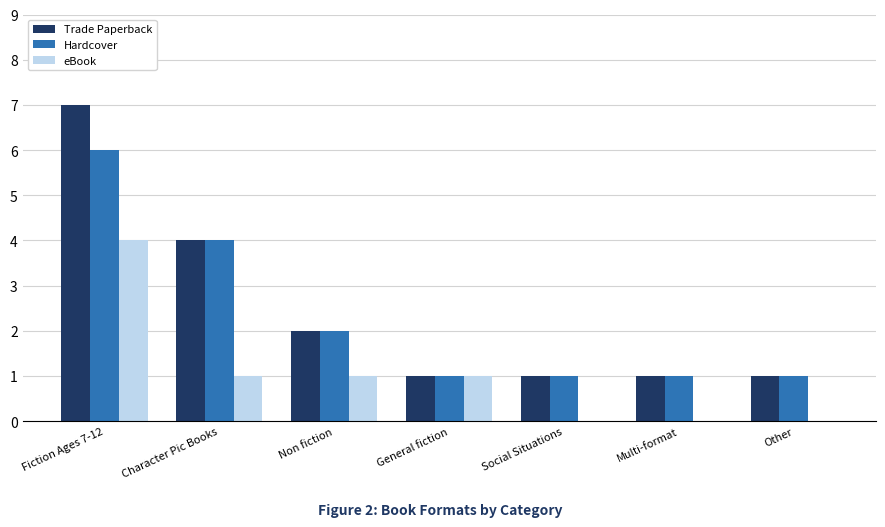

Which series changed the most between General fiction and Multi-format?

eBook